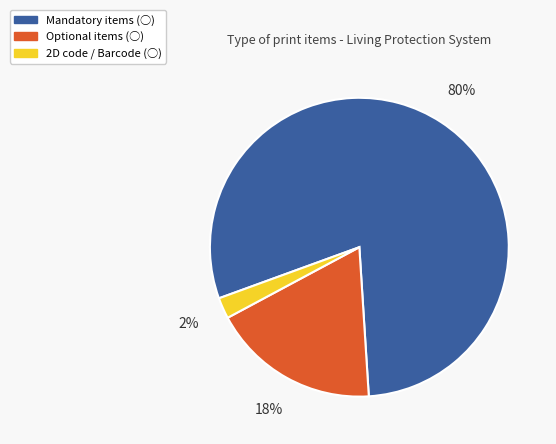

Does any single category account for the majority?

Yes